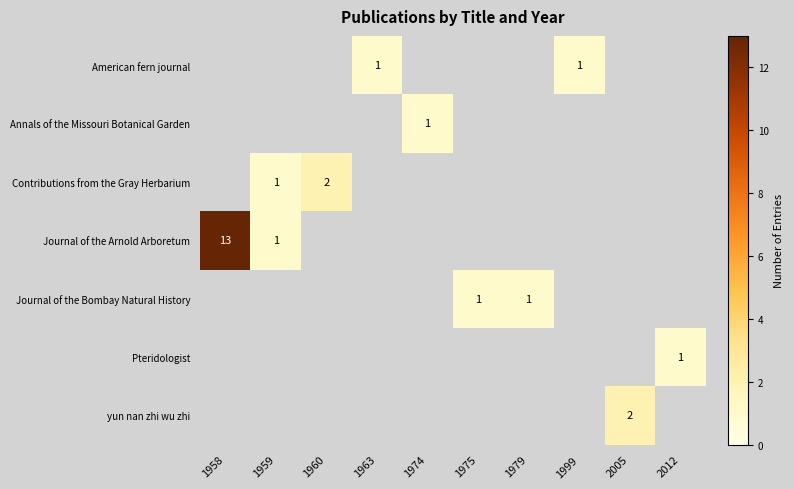

True or false: Journal of the Arnold Arboretum has a value of 0 at 1959.

False